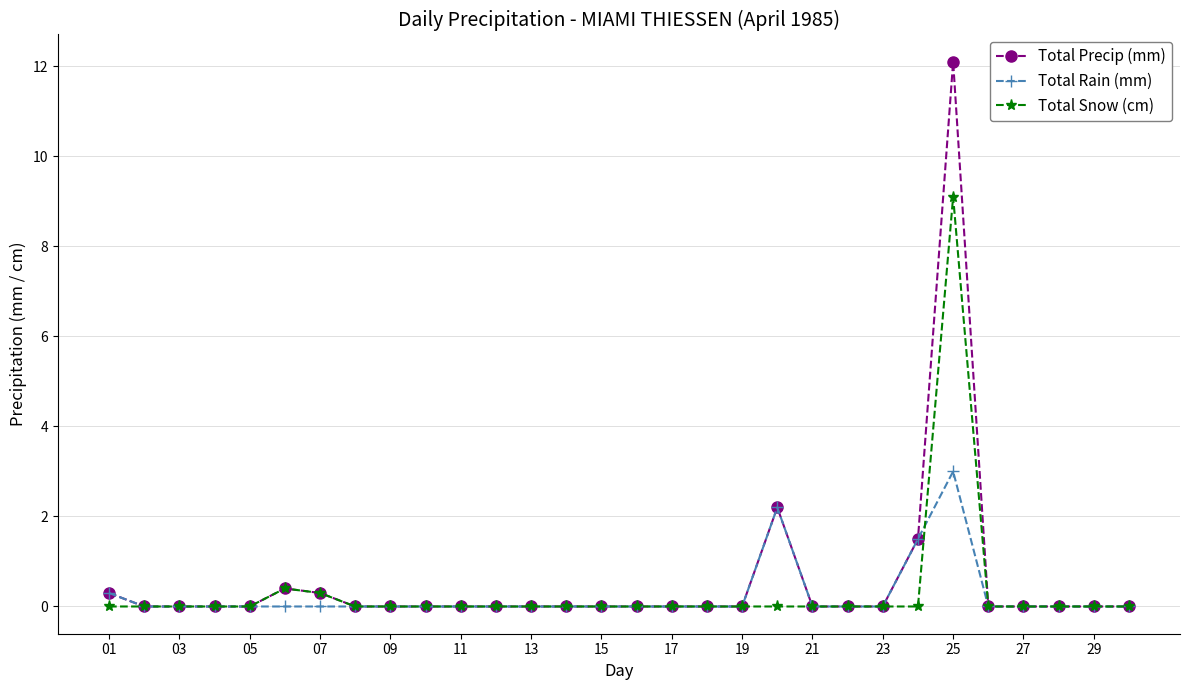

What is the difference between the second highest and second lowest values in the Total Rain (mm) series?

2.2